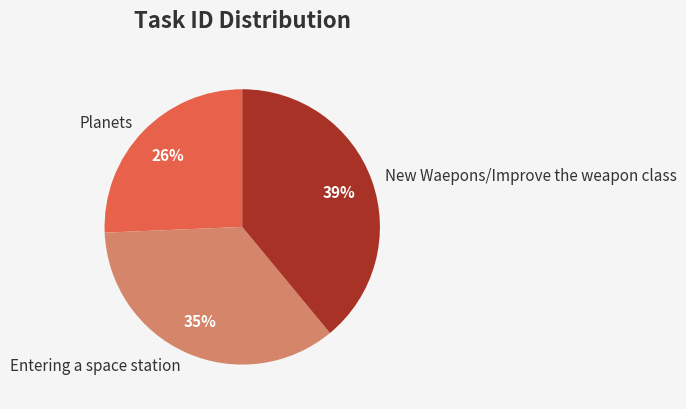

To the nearest percent, what is the difference between the Planets and New Waepons/Improve the weapon class slice percentages?

13%